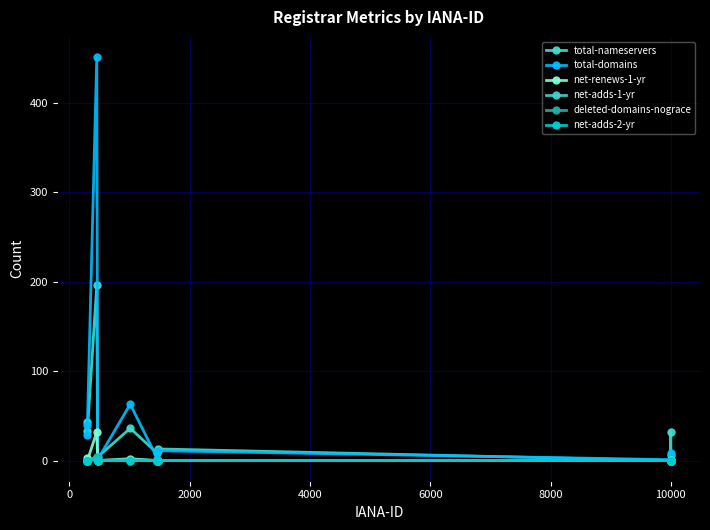

How many lines are shown in the chart?

6